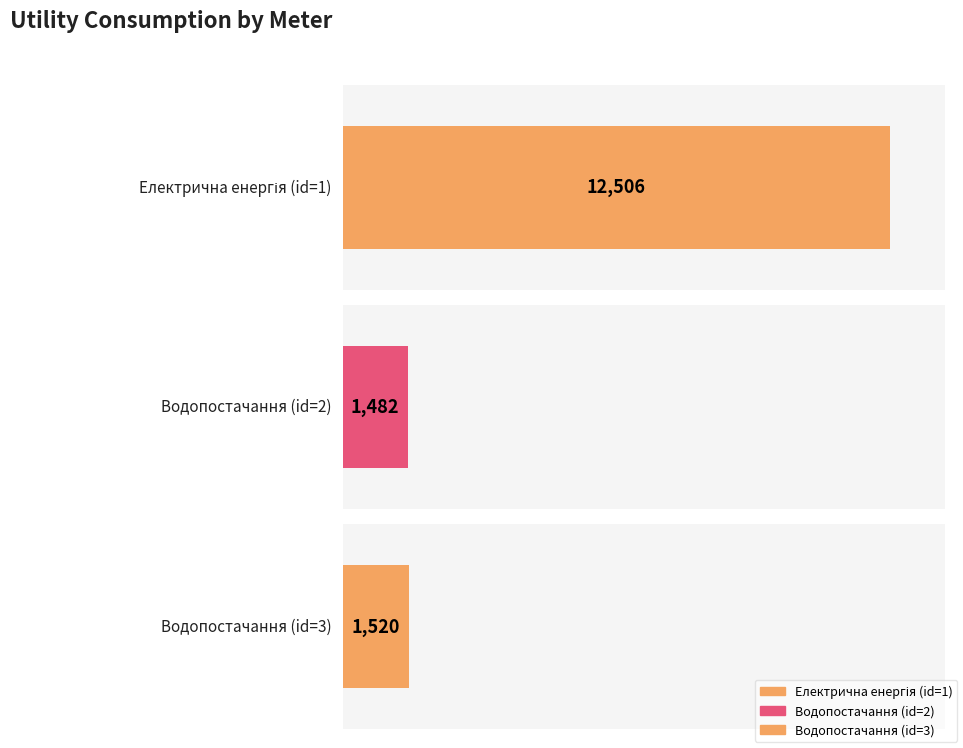

Where does the data first go above 1520?

Електрична енергія (id=1)